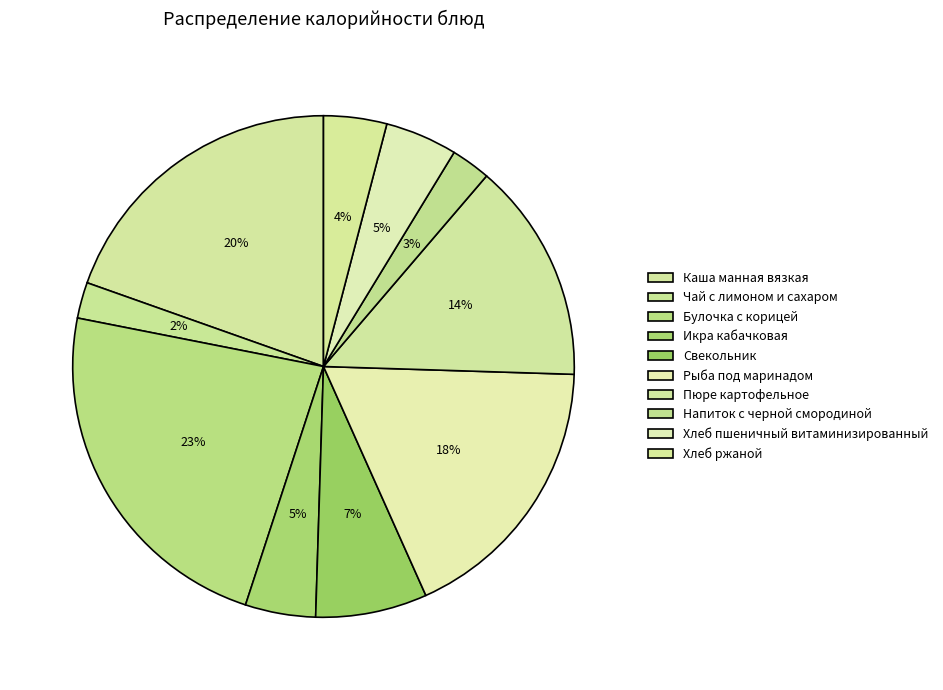

Is it true that Свекольник is 17% of the pie?

False